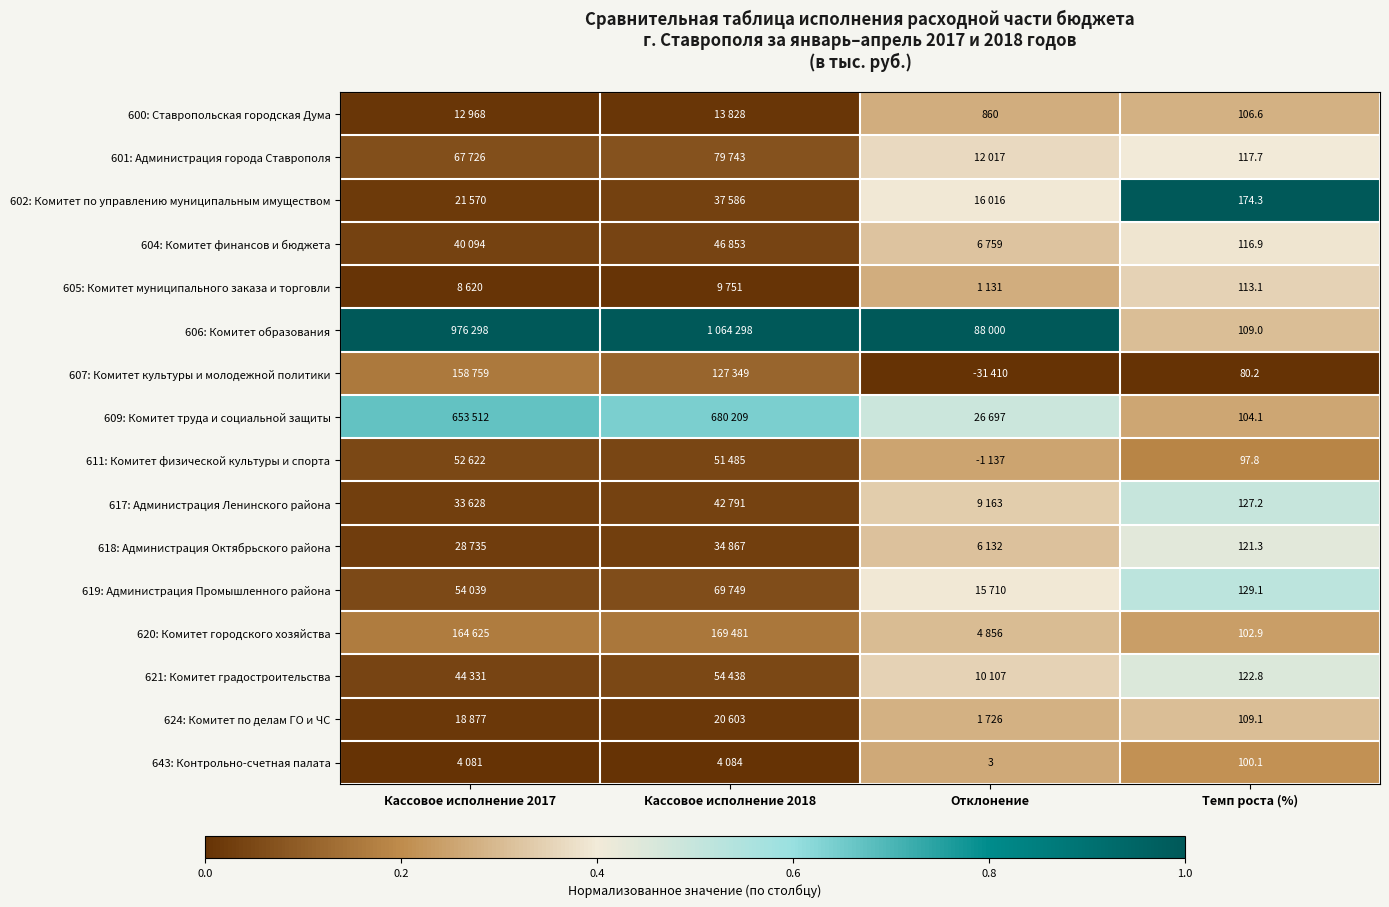

Count the number of categories in the chart.

4